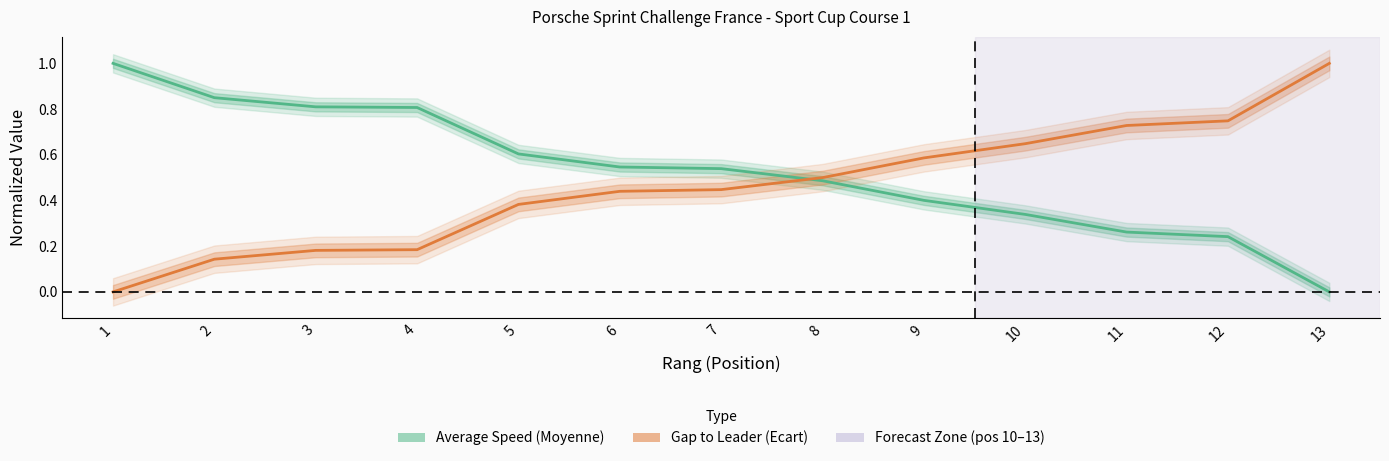

Rank the series by their average value, from highest to lowest.

Average Speed (Moyenne), Gap to Leader (Ecart)